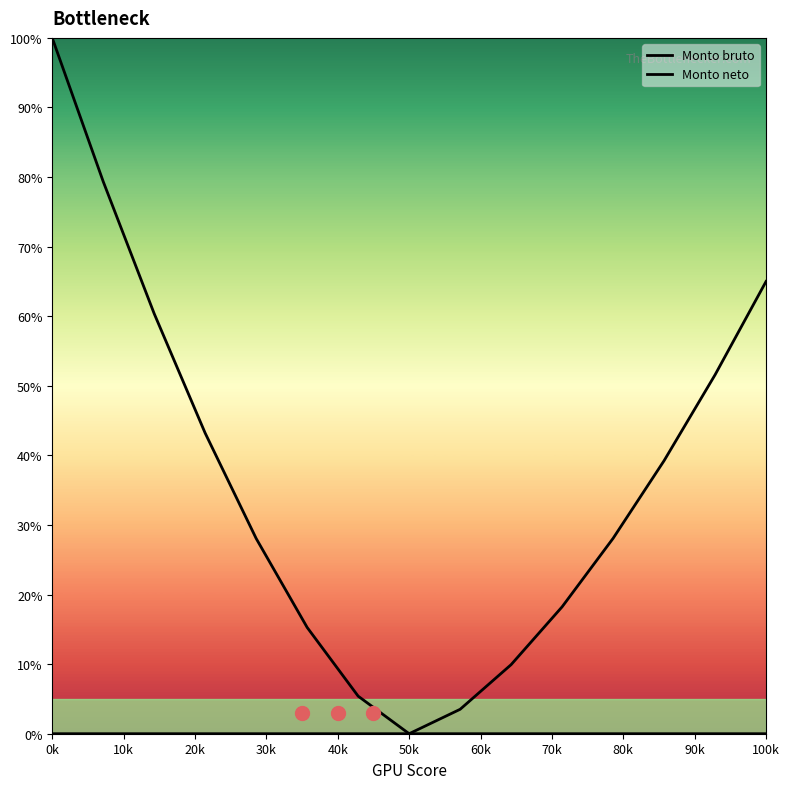

At which category is the sum across all series the highest?

0k